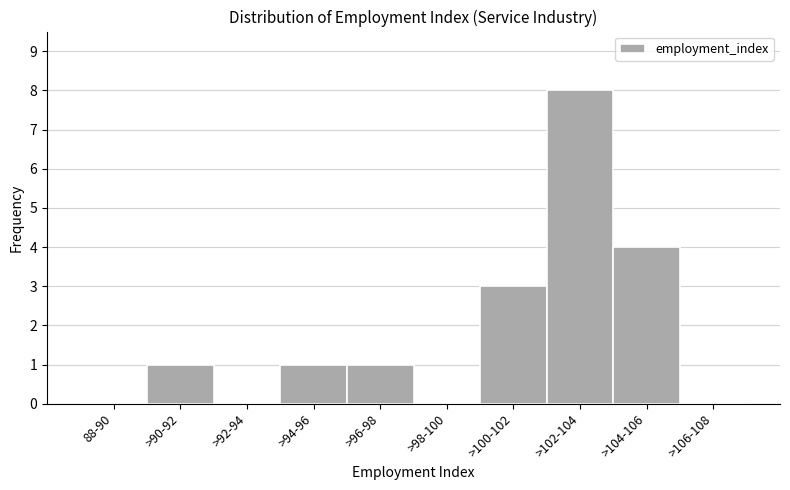

Reading left to right, transcribe all the data shown in this chart.

88-90=0	>90-92=1	>92-94=0	>94-96=1	>96-98=1	>98-100=0	>100-102=3	>102-104=8	>104-106=4	>106-108=0